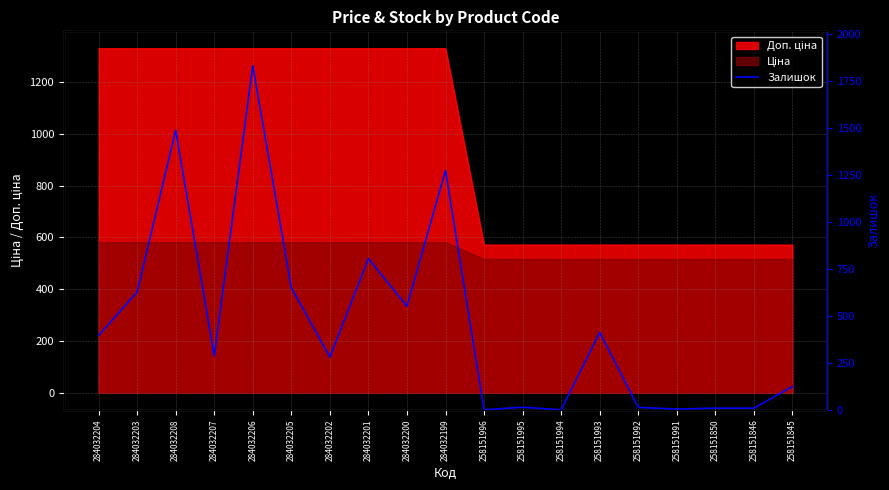

What value does the data have at 258151993?

412